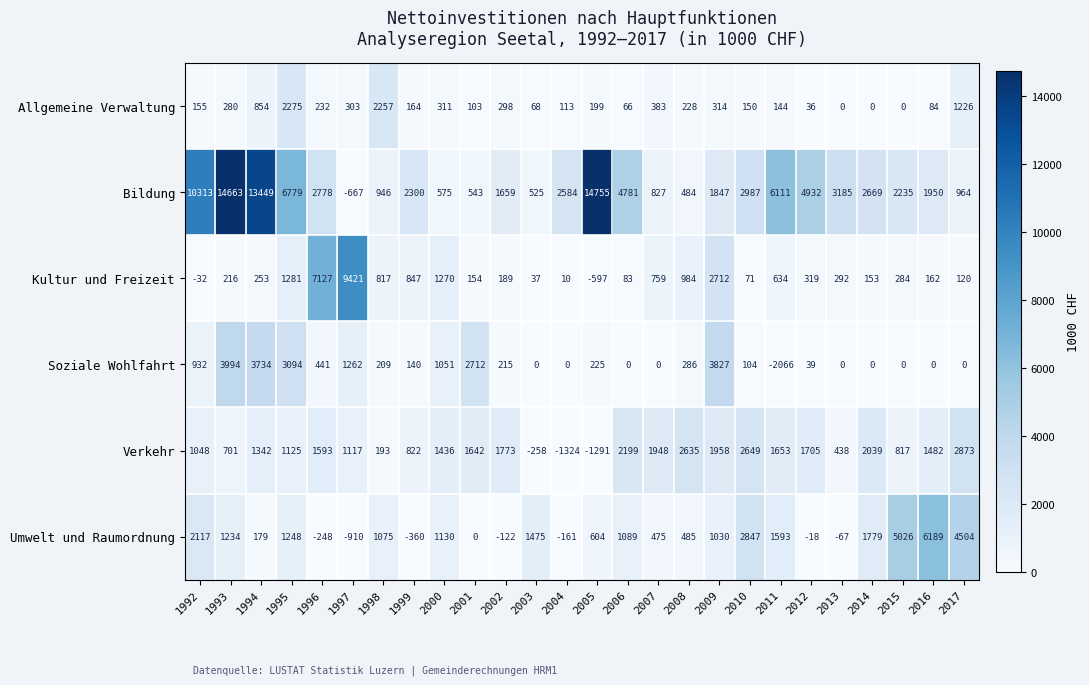

At which category is the sum across all series the highest?

1993